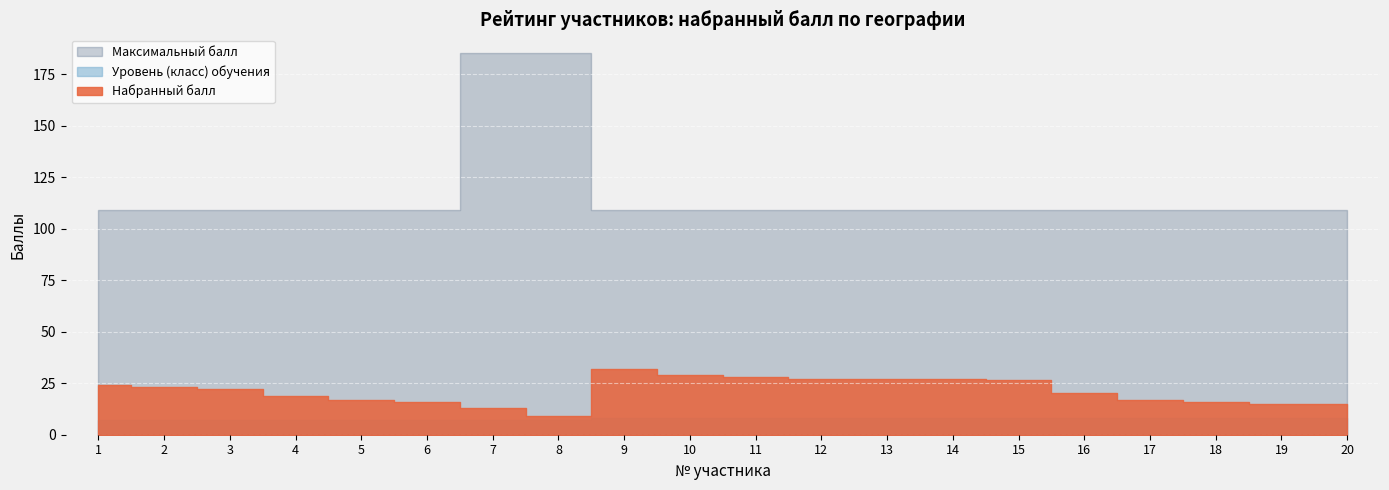

Which category has the highest value across all series?

7